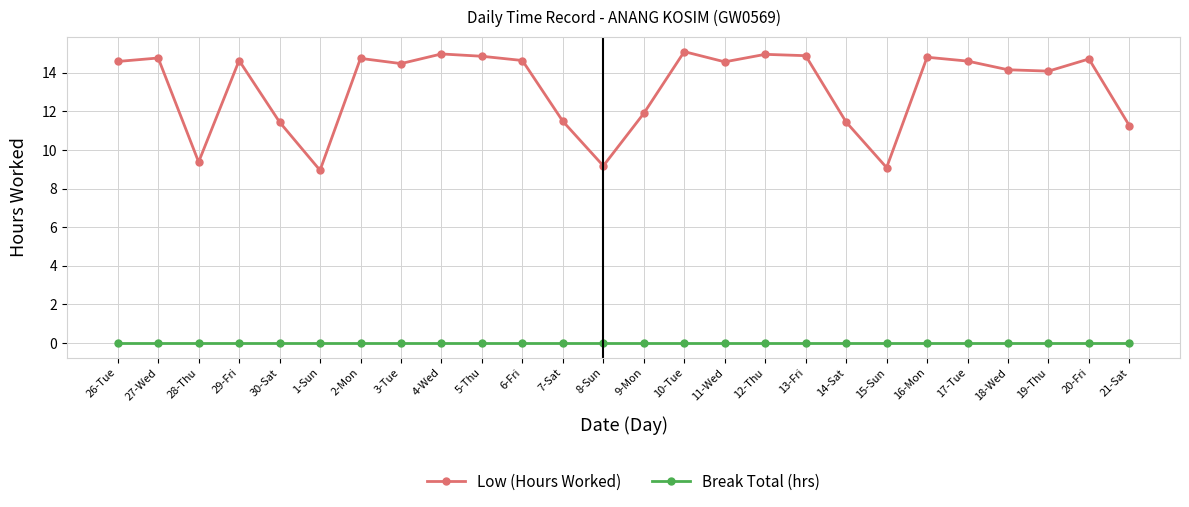

What is the maximum value for Low (Hours Worked)?

15.1